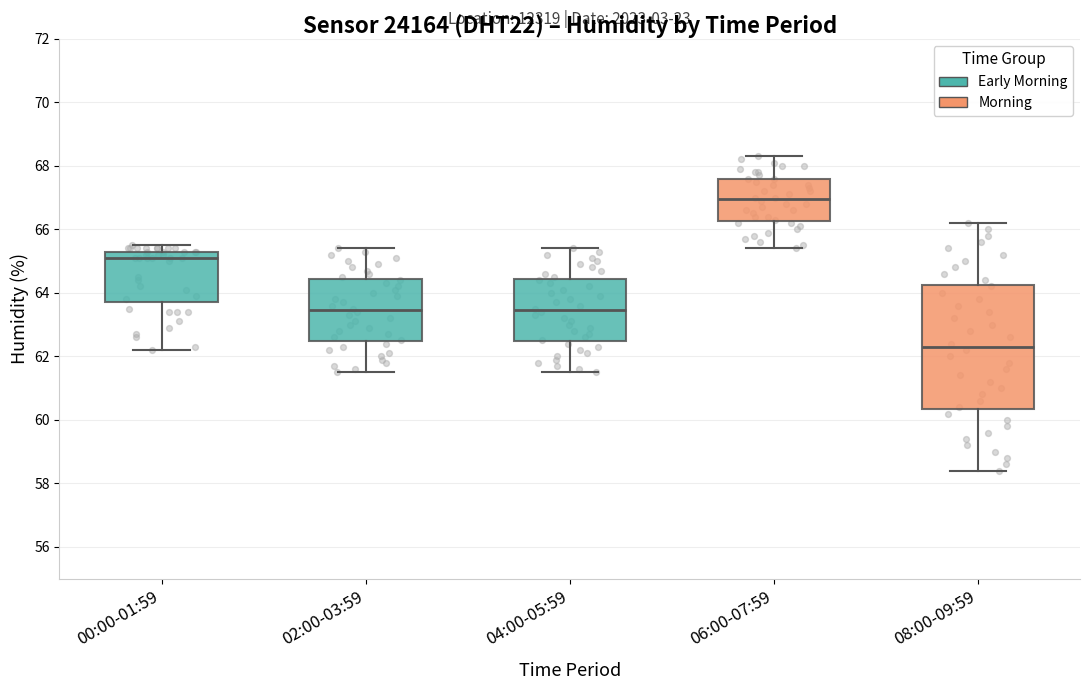

Reading left to right, transcribe this box plot: for each box, give where its median line is, the range the box spans, and where its two whiskers end, as read against the y-axis. The values are not printed on the chart, so give them approximately, as read against the axis.

00:00-01:59: median 65.2, box 63.8 to 65.4, whiskers 62.2 to 65.6
02:00-03:59: median 63.4, box 62.4 to 64.4, whiskers 61.6 to 65.4
04:00-05:59: median 63.4, box 62.4 to 64.4, whiskers 61.6 to 65.4
06:00-07:59: median 67.0, box 66.2 to 67.6, whiskers 65.4 to 68.4
08:00-09:59: median 62.4, box 60.4 to 64.2, whiskers 58.4 to 66.2